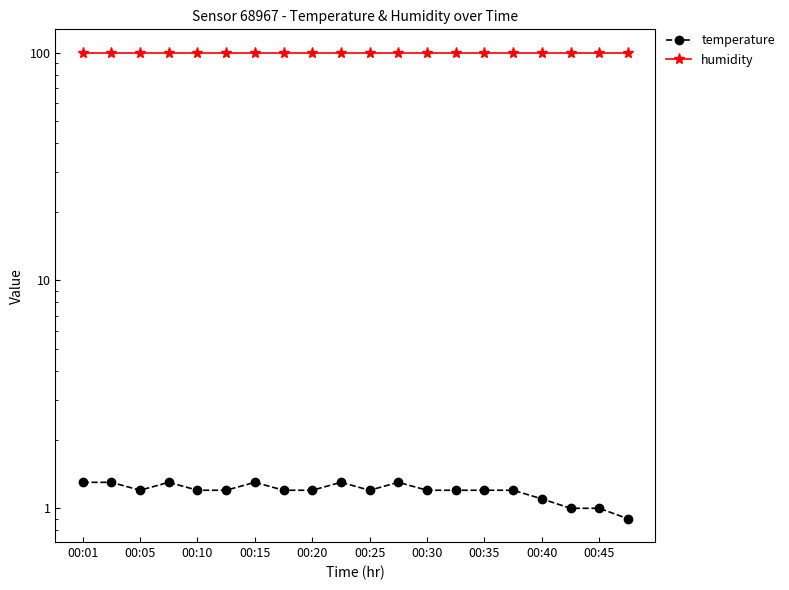

What is the highest value of the humidity series?

99.9